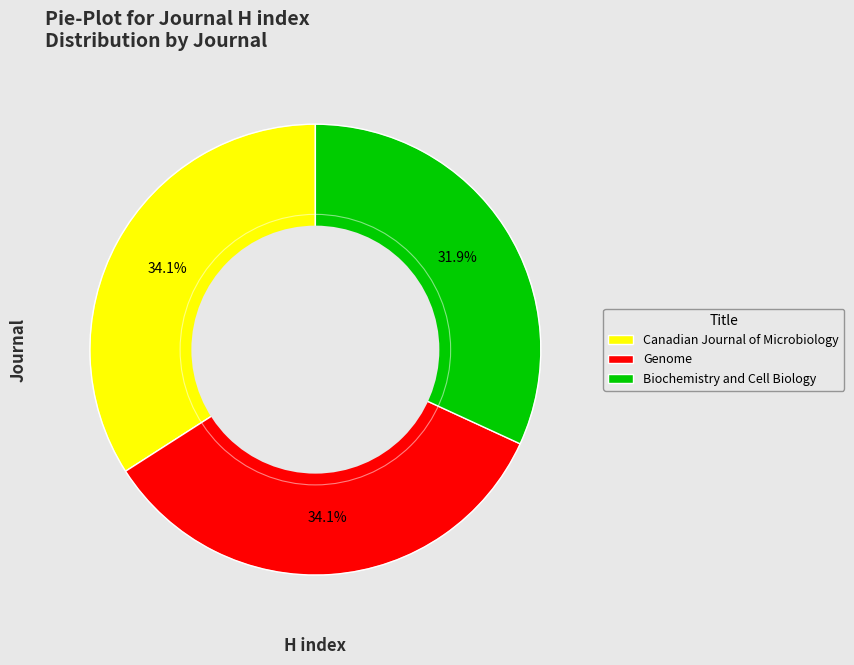

Which has a higher value, Biochemistry and Cell Biology or Canadian Journal of Microbiology?

Canadian Journal of Microbiology